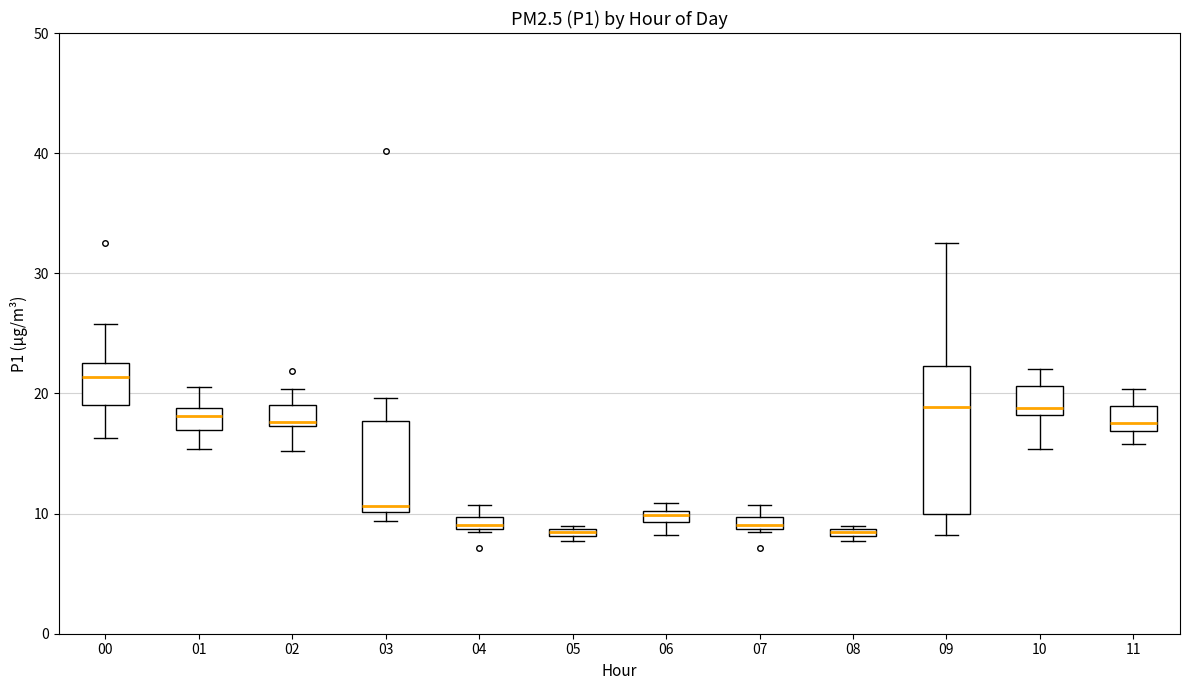

Comparing the boxes themselves (not the whiskers), which one is the tallest?

09